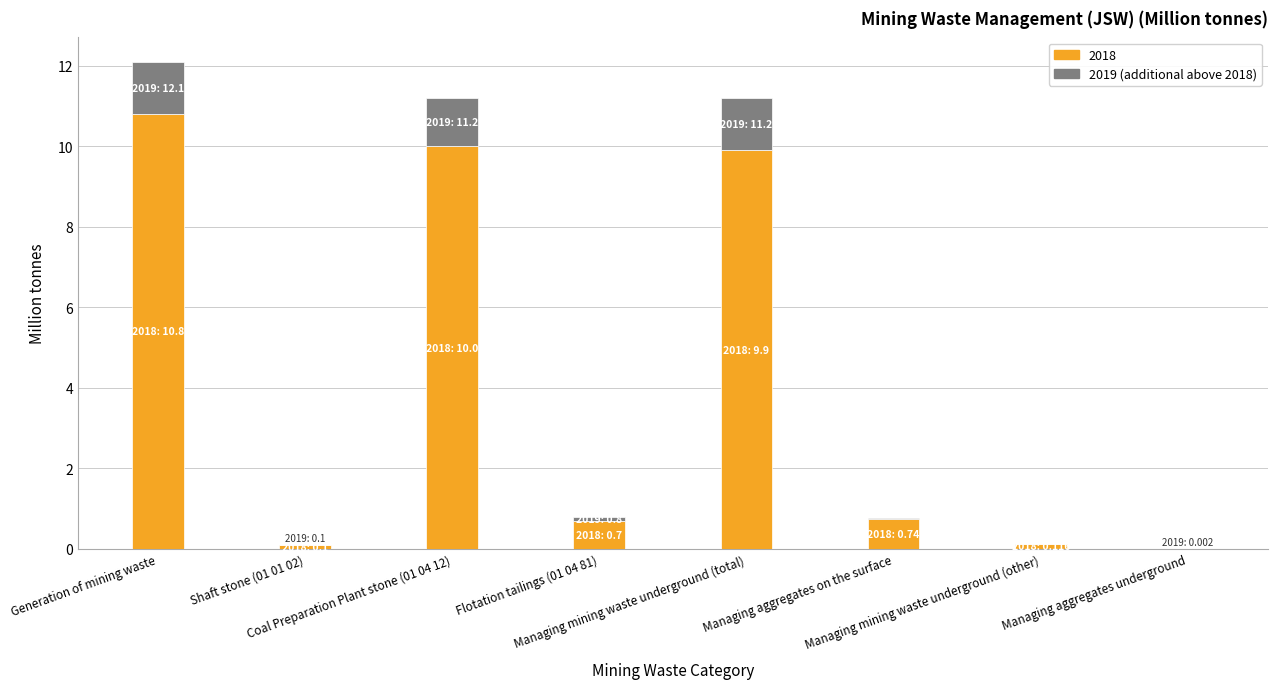

How many data points does each series have?

8